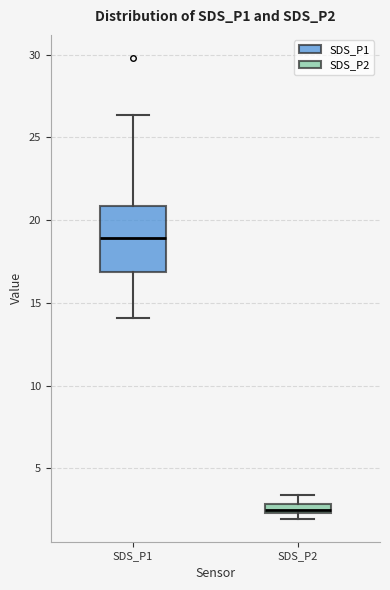

Where is the upper edge of the box for SDS_P2 on the y-axis? The values are not printed on the chart, so give them approximately, as read against the axis.

3.0